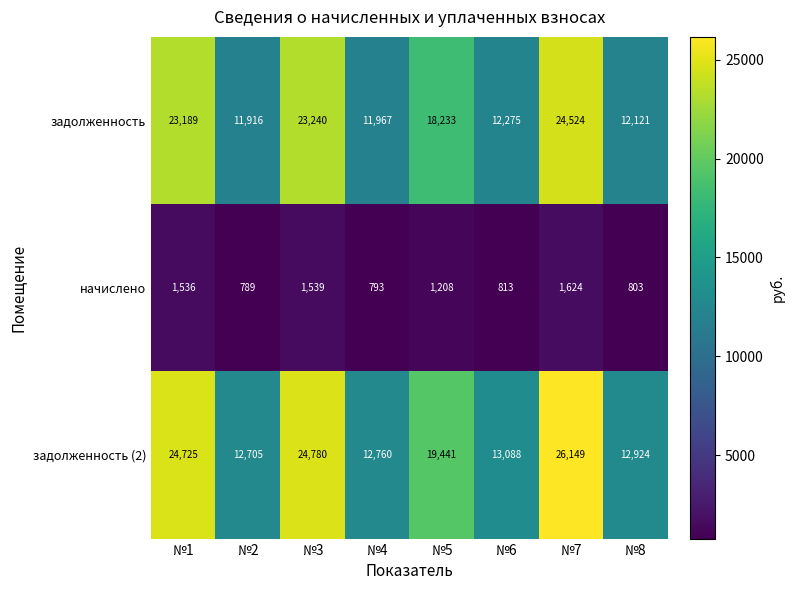

What is the maximum value for задолженность?

24524